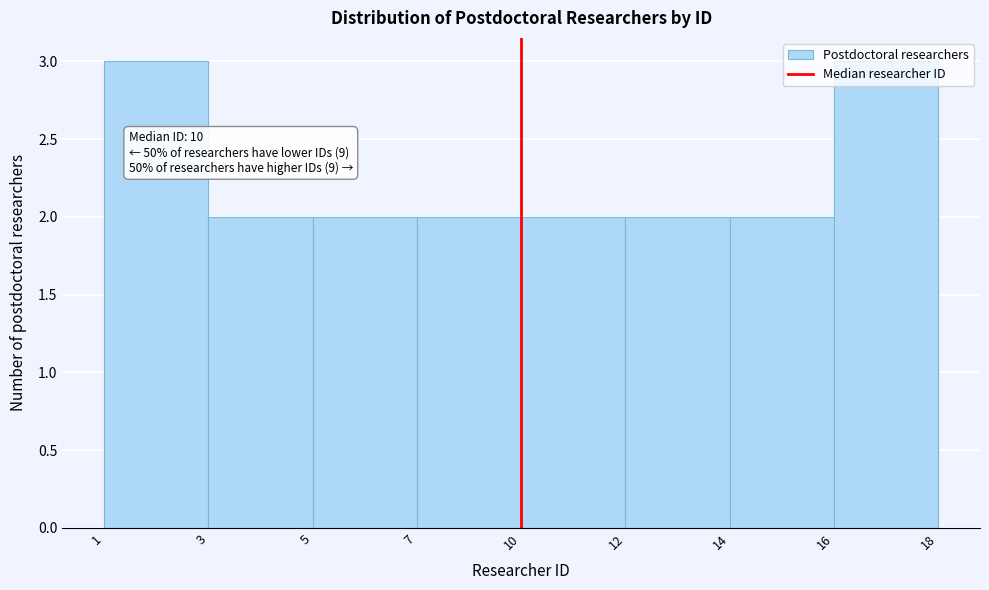

True or false: the data shows 2 at 5.

True